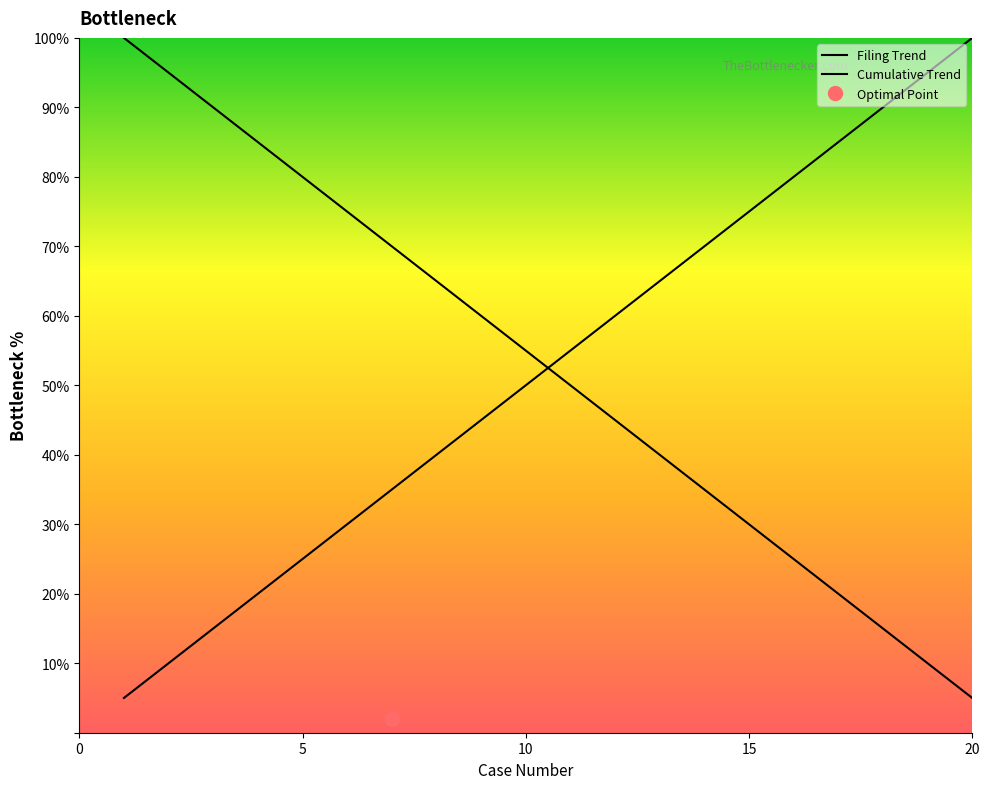

What is the value of the Cumulative Trend point at the 18th from the left?

15